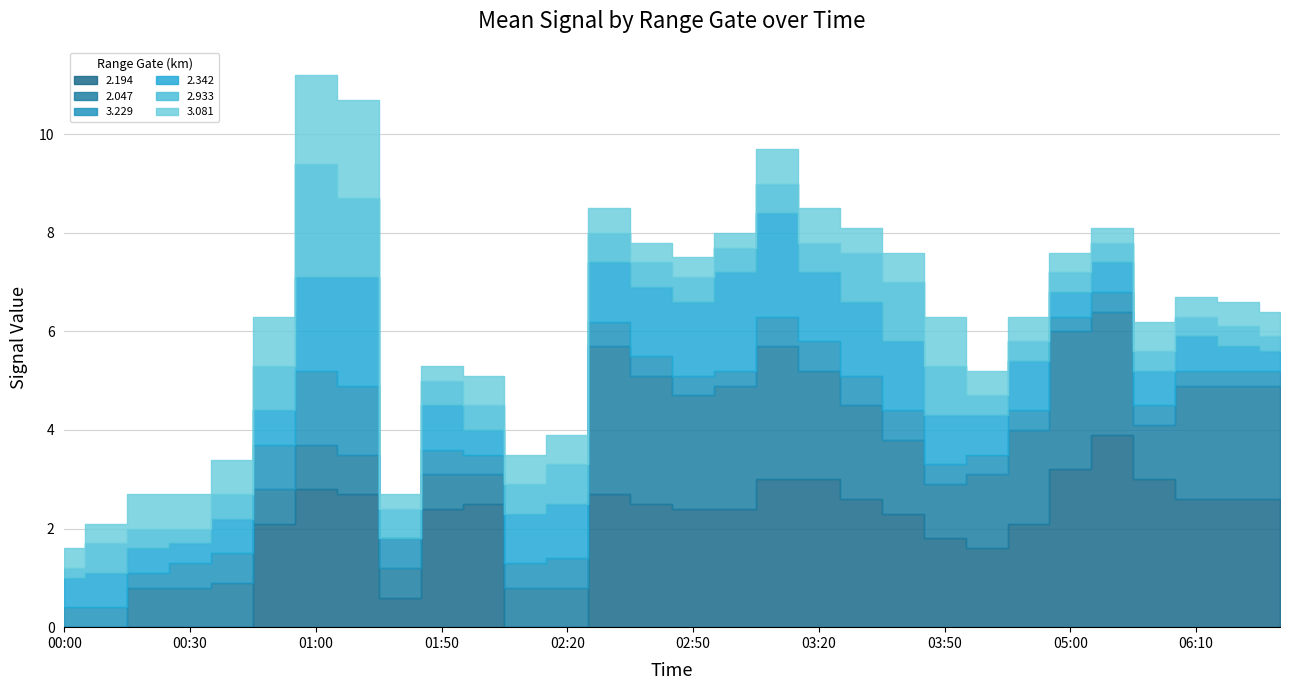

Reading left to right, list all the values displayed in this chart.

2.194: 2013/01/25 00:00=999.0	2013/01/25 00:10=999.0	2013/01/25 00:20=999.0	2013/01/25 00:30=999.0	2013/01/25 00:40=999.0	2013/01/25 00:50=2.1	2013/01/25 01:00=2.8	2013/01/25 01:10=2.7	2013/01/25 01:40=0.6	2013/01/25 01:50=2.4	2013/01/25 02:00=2.5	2013/01/25 02:10=999.0	2013/01/25 02:20=999.0	2013/01/25 02:30=2.7	2013/01/25 02:40=2.5	2013/01/25 02:50=2.4	2013/01/25 03:00=2.4	2013/01/25 03:10=3.0	2013/01/25 03:20=3.0	2013/01/25 03:30=2.6	2013/01/25 03:40=2.3	2013/01/25 03:50=1.8	2013/01/25 04:40=1.6	2013/01/25 04:50=2.1	2013/01/25 05:00=3.2	2013/01/25 05:10=3.9	2013/01/25 05:40=3.0	2013/01/25 06:10=2.6	2013/01/25 06:20=2.6	2013/01/25 06:30=2.6
2.047: 2013/01/25 00:00=999.0	2013/01/25 00:10=999.0	2013/01/25 00:20=0.8	2013/01/25 00:30=0.8	2013/01/25 00:40=0.9	2013/01/25 00:50=0.7	2013/01/25 01:00=0.9	2013/01/25 01:10=0.8	2013/01/25 01:40=0.6	2013/01/25 01:50=0.7	2013/01/25 02:00=0.6	2013/01/25 02:10=0.8	2013/01/25 02:20=0.8	2013/01/25 02:30=3.0	2013/01/25 02:40=2.6	2013/01/25 02:50=2.3	2013/01/25 03:00=2.5	2013/01/25 03:10=2.7	2013/01/25 03:20=2.2	2013/01/25 03:30=1.9	2013/01/25 03:40=1.5	2013/01/25 03:50=1.1	2013/01/25 04:40=1.5	2013/01/25 04:50=1.9	2013/01/25 05:00=2.8	2013/01/25 05:10=2.5	2013/01/25 05:40=1.1	2013/01/25 06:10=2.3	2013/01/25 06:20=2.3	2013/01/25 06:30=2.3
3.229: 2013/01/25 00:00=0.4	2013/01/25 00:10=0.4	2013/01/25 00:20=0.3	2013/01/25 00:30=0.5	2013/01/25 00:40=0.6	2013/01/25 00:50=0.9	2013/01/25 01:00=1.5	2013/01/25 01:10=1.4	2013/01/25 01:40=0.6	2013/01/25 01:50=0.5	2013/01/25 02:00=0.4	2013/01/25 02:10=0.5	2013/01/25 02:20=0.6	2013/01/25 02:30=0.5	2013/01/25 02:40=0.4	2013/01/25 02:50=0.4	2013/01/25 03:00=0.3	2013/01/25 03:10=0.6	2013/01/25 03:20=0.6	2013/01/25 03:30=0.6	2013/01/25 03:40=0.6	2013/01/25 03:50=0.4	2013/01/25 04:40=0.4	2013/01/25 04:50=0.4	2013/01/25 05:00=0.3	2013/01/25 05:10=0.4	2013/01/25 05:40=0.4	2013/01/25 06:10=0.3	2013/01/25 06:20=0.3	2013/01/25 06:30=0.3
2.342: 2013/01/25 00:00=0.6	2013/01/25 00:10=0.7	2013/01/25 00:20=0.5	2013/01/25 00:30=0.4	2013/01/25 00:40=0.7	2013/01/25 00:50=0.7	2013/01/25 01:00=1.9	2013/01/25 01:10=2.2	2013/01/25 01:40=999.0	2013/01/25 01:50=0.9	2013/01/25 02:00=0.5	2013/01/25 02:10=1.0	2013/01/25 02:20=1.1	2013/01/25 02:30=1.2	2013/01/25 02:40=1.4	2013/01/25 02:50=1.5	2013/01/25 03:00=2.0	2013/01/25 03:10=2.1	2013/01/25 03:20=1.4	2013/01/25 03:30=1.5	2013/01/25 03:40=1.4	2013/01/25 03:50=1.0	2013/01/25 04:40=0.8	2013/01/25 04:50=1.0	2013/01/25 05:00=0.5	2013/01/25 05:10=0.6	2013/01/25 05:40=0.7	2013/01/25 06:10=0.7	2013/01/25 06:20=0.5	2013/01/25 06:30=0.4
2.933: 2013/01/25 00:00=0.2	2013/01/25 00:10=0.6	2013/01/25 00:20=0.4	2013/01/25 00:30=0.3	2013/01/25 00:40=0.5	2013/01/25 00:50=0.9	2013/01/25 01:00=2.3	2013/01/25 01:10=1.6	2013/01/25 01:40=0.6	2013/01/25 01:50=0.5	2013/01/25 02:00=0.5	2013/01/25 02:10=0.6	2013/01/25 02:20=0.8	2013/01/25 02:30=0.6	2013/01/25 02:40=0.5	2013/01/25 02:50=0.5	2013/01/25 03:00=0.5	2013/01/25 03:10=0.6	2013/01/25 03:20=0.6	2013/01/25 03:30=1.0	2013/01/25 03:40=1.2	2013/01/25 03:50=1.0	2013/01/25 04:40=0.4	2013/01/25 04:50=0.4	2013/01/25 05:00=0.4	2013/01/25 05:10=0.4	2013/01/25 05:40=0.4	2013/01/25 06:10=0.4	2013/01/25 06:20=0.4	2013/01/25 06:30=0.3
3.081: 2013/01/25 00:00=0.4	2013/01/25 00:10=0.4	2013/01/25 00:20=0.7	2013/01/25 00:30=0.7	2013/01/25 00:40=0.7	2013/01/25 00:50=1.0	2013/01/25 01:00=1.8	2013/01/25 01:10=2.0	2013/01/25 01:40=0.3	2013/01/25 01:50=0.3	2013/01/25 02:00=0.6	2013/01/25 02:10=0.6	2013/01/25 02:20=0.6	2013/01/25 02:30=0.5	2013/01/25 02:40=0.4	2013/01/25 02:50=0.4	2013/01/25 03:00=0.3	2013/01/25 03:10=0.7	2013/01/25 03:20=0.7	2013/01/25 03:30=0.5	2013/01/25 03:40=0.6	2013/01/25 03:50=1.0	2013/01/25 04:40=0.5	2013/01/25 04:50=0.5	2013/01/25 05:00=0.4	2013/01/25 05:10=0.3	2013/01/25 05:40=0.6	2013/01/25 06:10=0.4	2013/01/25 06:20=0.5	2013/01/25 06:30=0.5